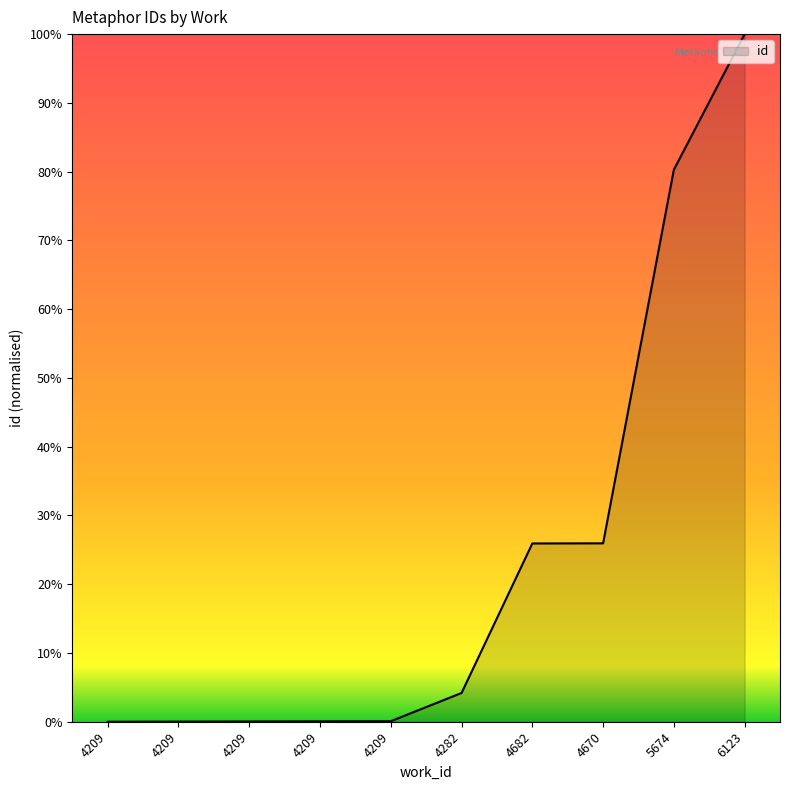

At which label does the data first exceed 4?

4282